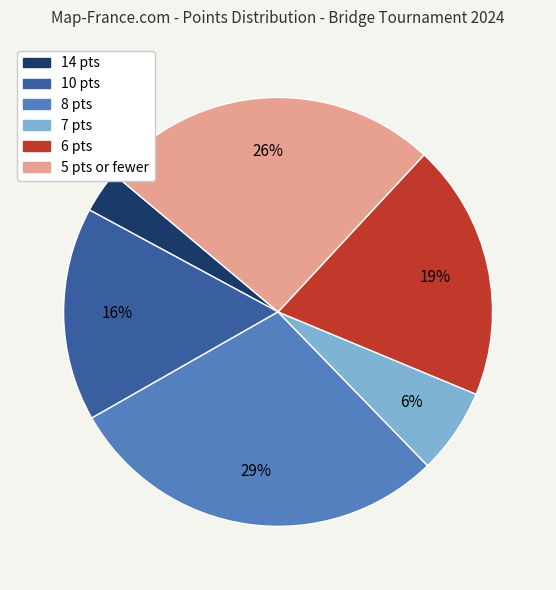

Does any single category account for the majority?

No